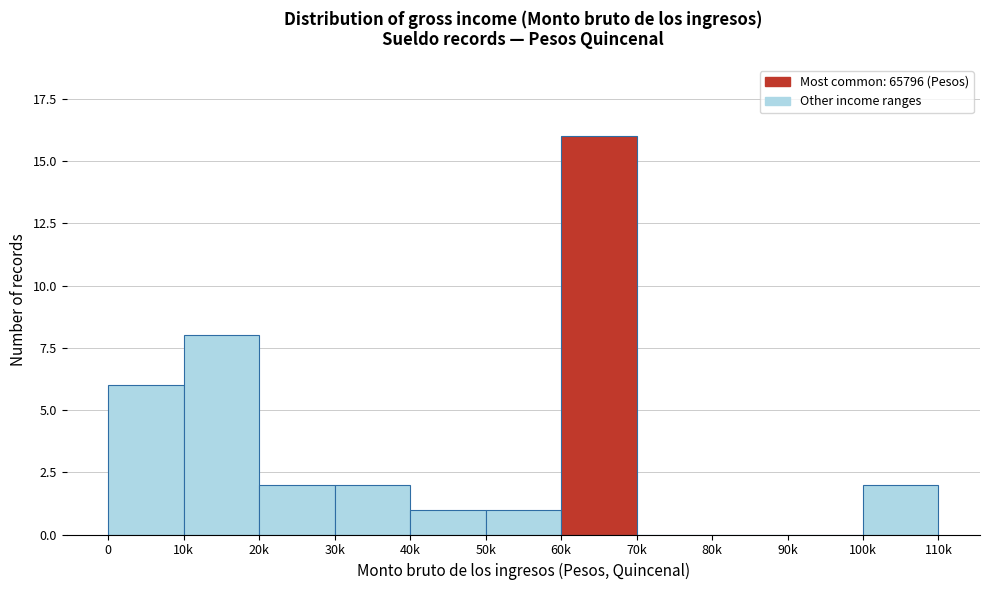

Reading left to right, transcribe all the data shown in this chart.

0=6	10k=8	20k=2	30k=2	40k=1	50k=1	60k=16	70k=0	80k=0	90k=0	100k=2